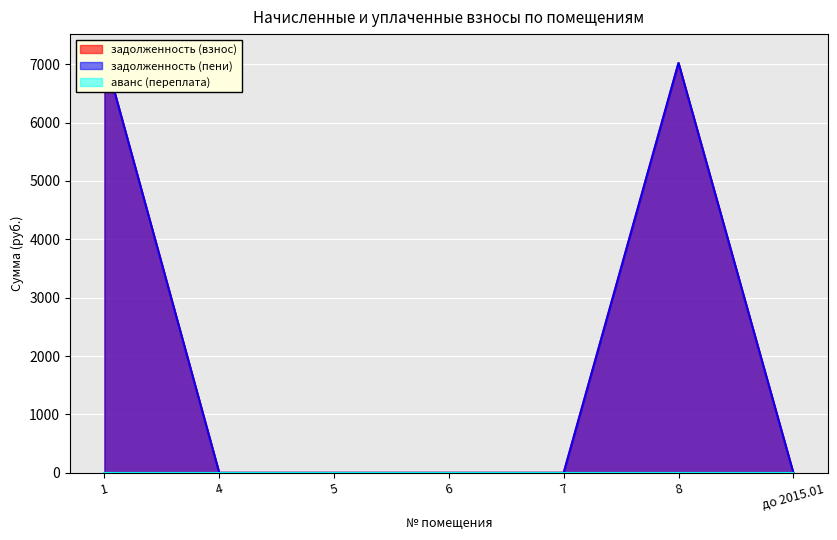

True or false: задолженность (пени) and задолженность (взнос) cross at least once.

False